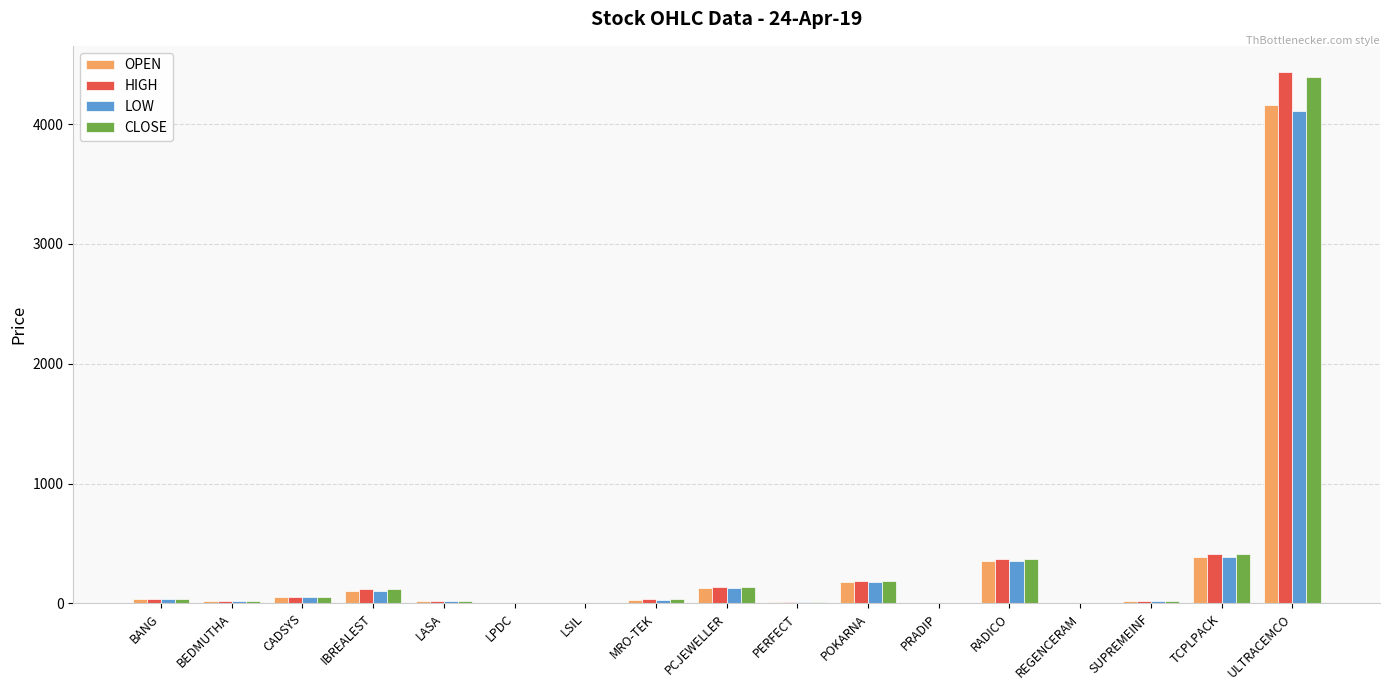

Is it true that CLOSE equals 36.6 at MRO-TEK?

True